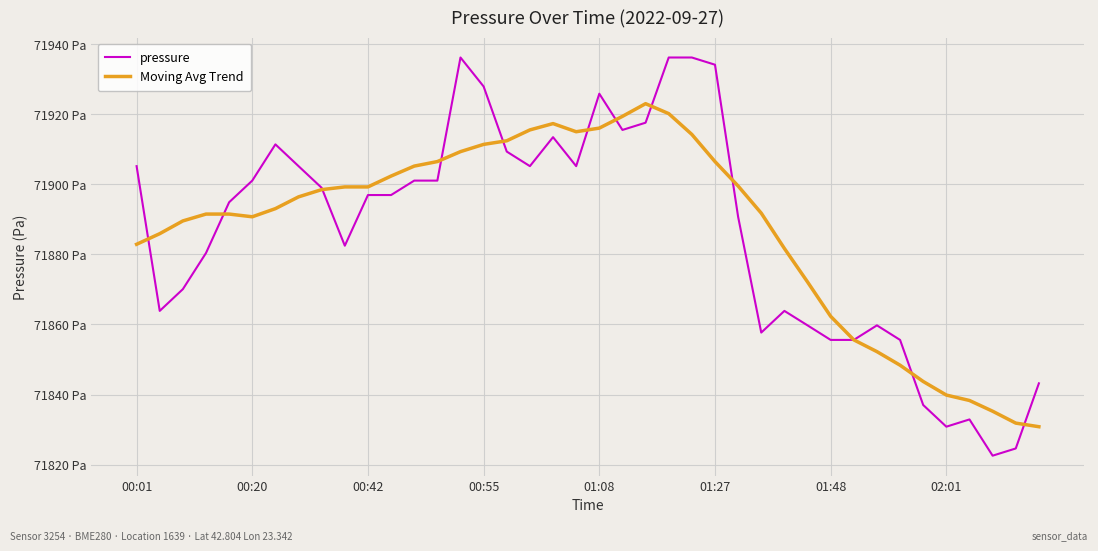

Rank the series by their maximum value, from highest to lowest.

pressure, Moving Avg Trend